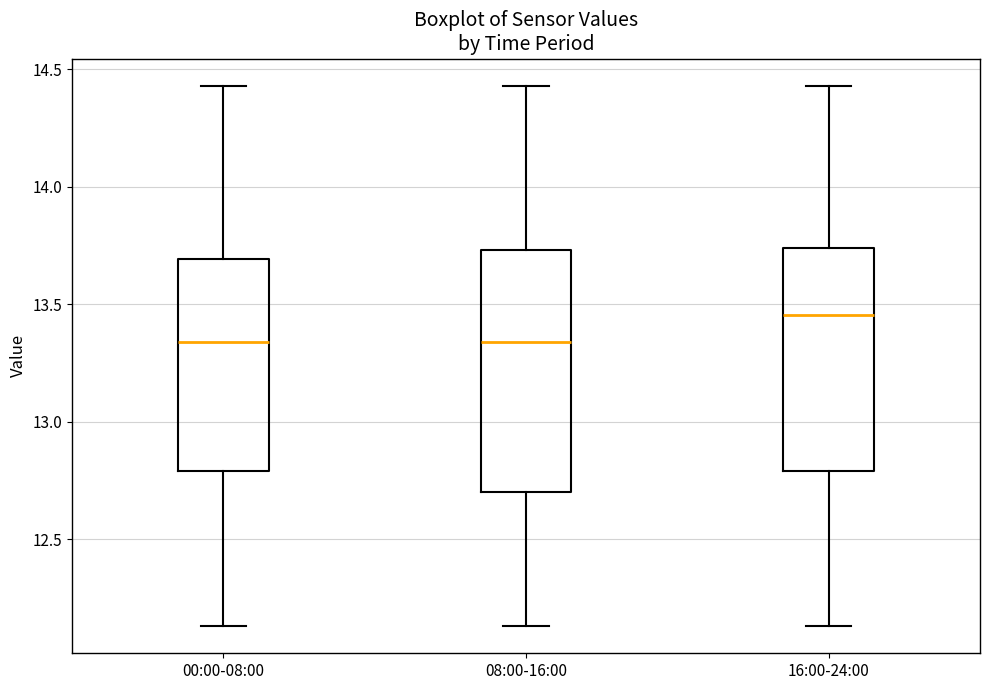

Reading left to right, read every box against the y-axis: the position of its median line, the range the box covers, and the ends of its whiskers. The values are not printed on the chart, so give them approximately, as read against the axis.

00:00-08:00: median 13.35, box 12.80 to 13.70, whiskers 12.15 to 14.45
08:00-16:00: median 13.35, box 12.70 to 13.75, whiskers 12.15 to 14.45
16:00-24:00: median 13.45, box 12.80 to 13.75, whiskers 12.15 to 14.45